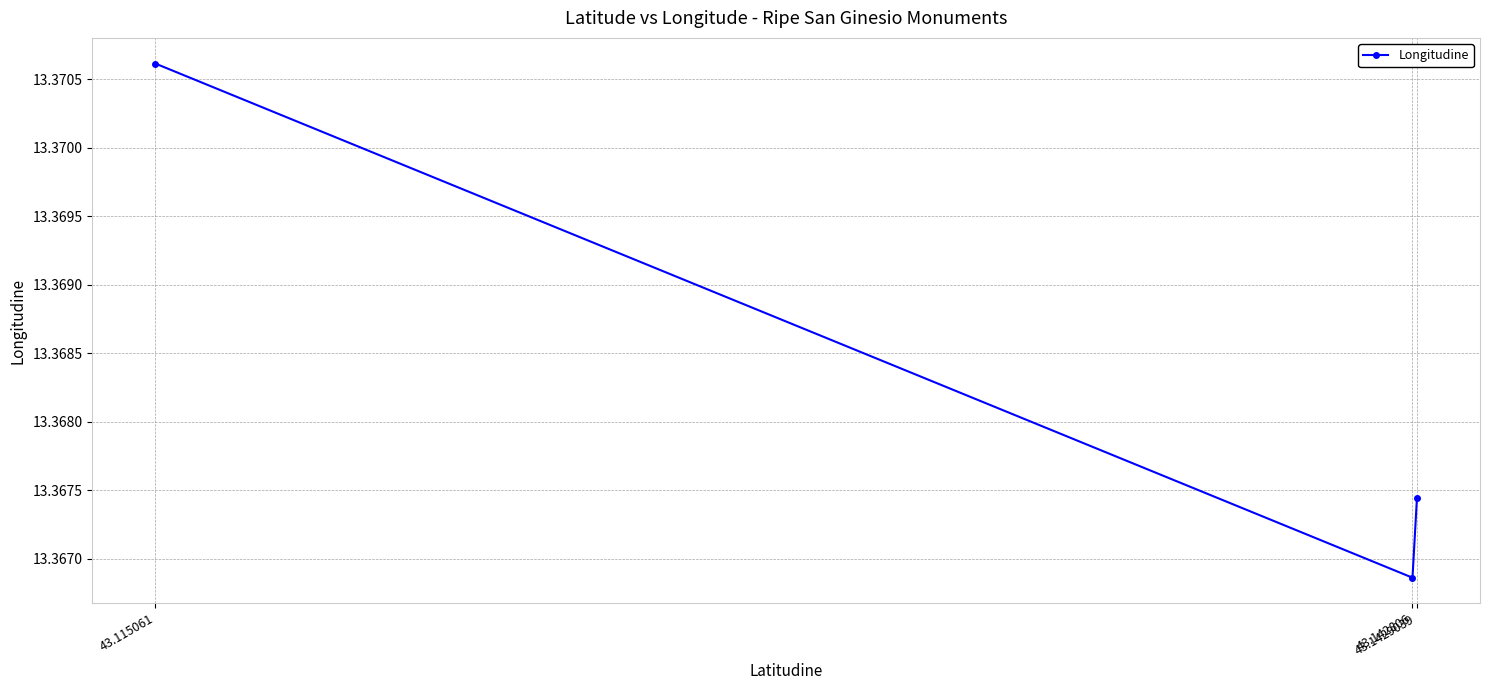

How many lines are shown in the chart?

1